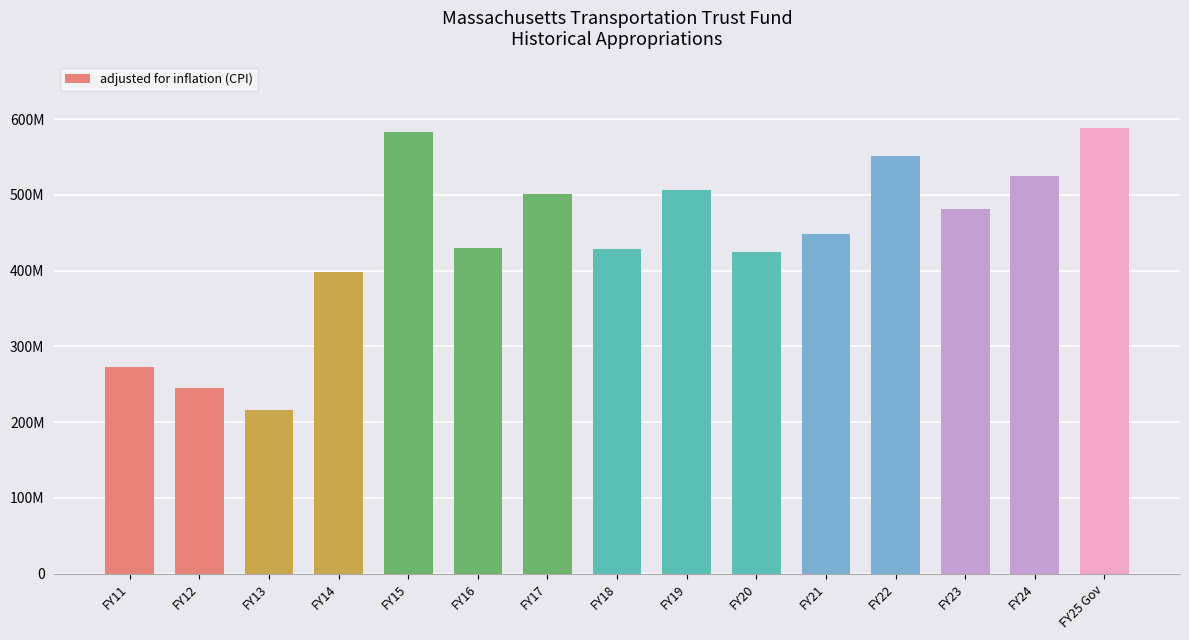

Rank the categories by value from lowest to highest.

FY13, FY12, FY11, FY14, FY20, FY18, FY16, FY21, FY23, FY17, FY19, FY24, FY22, FY15, FY25 Gov